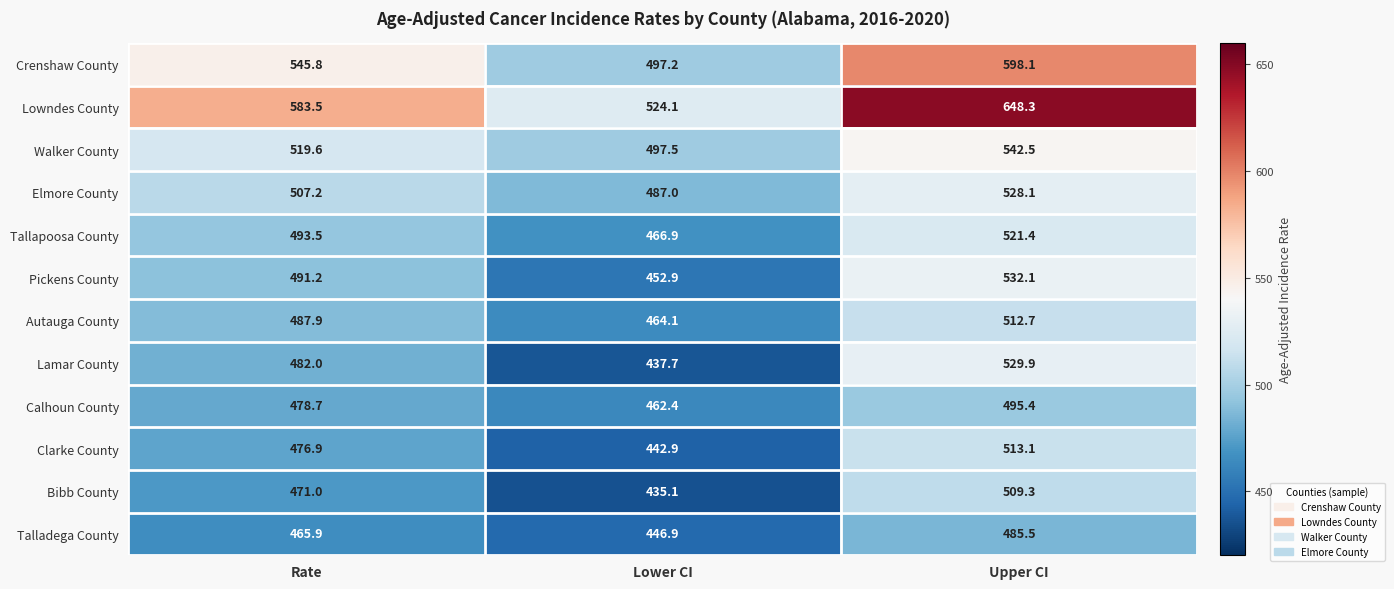

What is the spread (max minus min) of values at Lower CI?

89.0